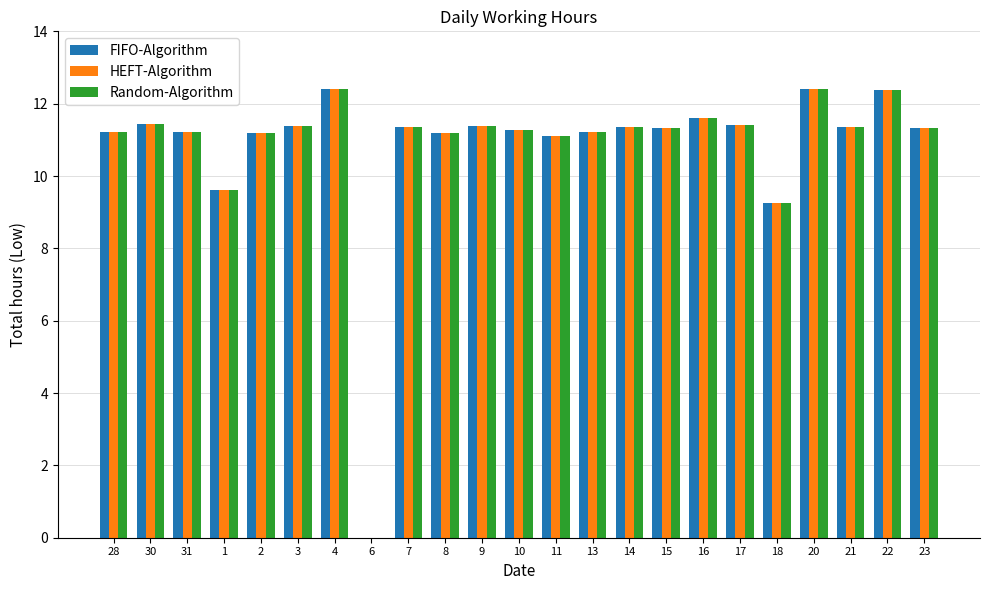

The value of FIFO-Algorithm at 10 is 16.1. True or false?

False